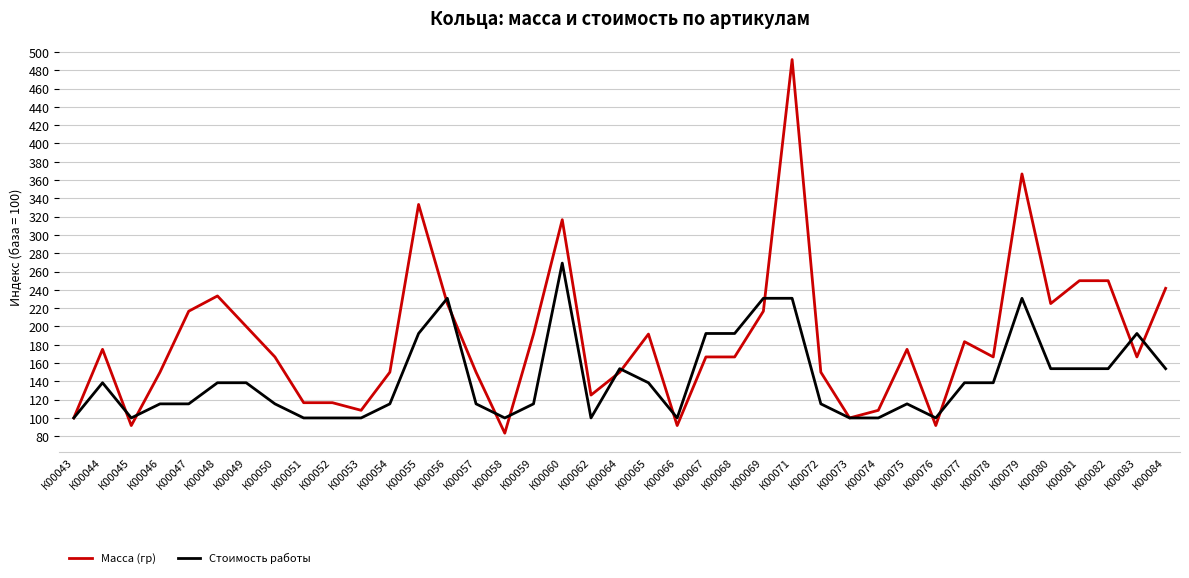

What is the greatest value displayed?

491.7